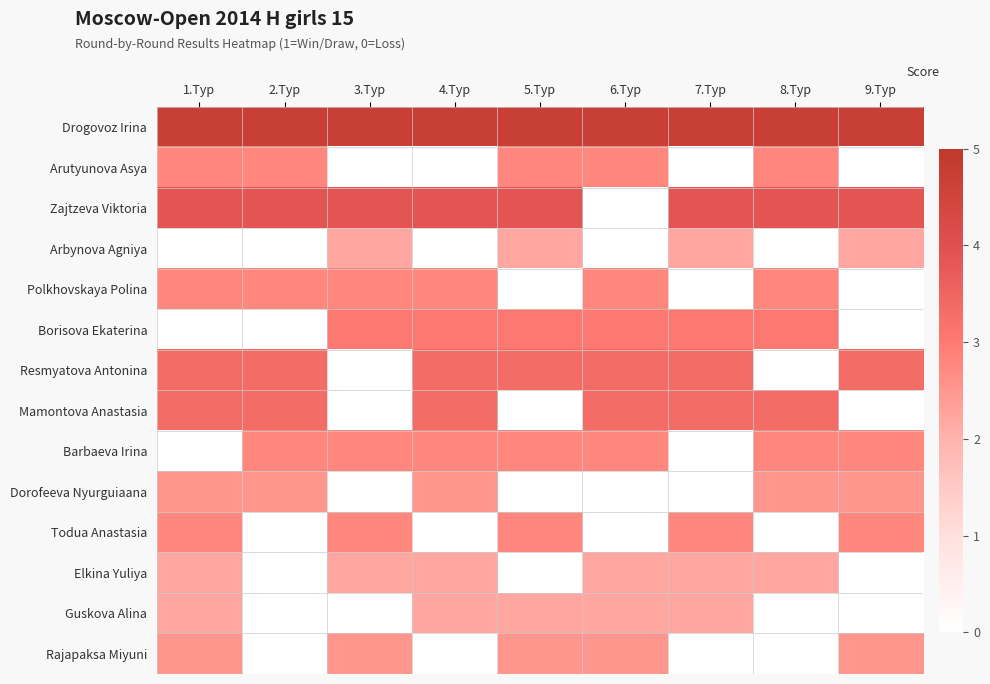

Reading right to left, extract all data points from this chart.

Drogovoz Irina: 9.Тур=4.7	8.Тур=4.7	7.Тур=4.7	6.Тур=4.7	5.Тур=4.7	4.Тур=4.7	3.Тур=4.7	2.Тур=4.7	1.Тур=4.7
Arutyunova Asya: 9.Тур=0.0	8.Тур=2.8	7.Тур=0.0	6.Тур=2.8	5.Тур=2.8	4.Тур=0.0	3.Тур=0.0	2.Тур=2.8	1.Тур=2.8
Zajtzeva Viktoria: 9.Тур=3.9	8.Тур=3.9	7.Тур=3.9	6.Тур=0.0	5.Тур=3.9	4.Тур=3.9	3.Тур=3.9	2.Тур=3.9	1.Тур=3.9
Arbynova Agniya: 9.Тур=2.2	8.Тур=0.0	7.Тур=2.2	6.Тур=0.0	5.Тур=2.2	4.Тур=0.0	3.Тур=2.2	2.Тур=0.0	1.Тур=0.0
Polkhovskaya Polina: 9.Тур=0.0	8.Тур=2.8	7.Тур=0.0	6.Тур=2.8	5.Тур=0.0	4.Тур=2.8	3.Тур=2.8	2.Тур=2.8	1.Тур=2.8
Borisova Ekaterina: 9.Тур=0.0	8.Тур=3.1	7.Тур=3.1	6.Тур=3.1	5.Тур=3.1	4.Тур=3.1	3.Тур=3.1	2.Тур=0.0	1.Тур=0.0
Resmyatova Antonina: 9.Тур=3.3	8.Тур=0.0	7.Тур=3.3	6.Тур=3.3	5.Тур=3.3	4.Тур=3.3	3.Тур=0.0	2.Тур=3.3	1.Тур=3.3
Mamontova Anastasia: 9.Тур=0.0	8.Тур=3.3	7.Тур=3.3	6.Тур=3.3	5.Тур=0.0	4.Тур=3.3	3.Тур=0.0	2.Тур=3.3	1.Тур=3.3
Barbaeva Irina: 9.Тур=2.8	8.Тур=2.8	7.Тур=0.0	6.Тур=2.8	5.Тур=2.8	4.Тур=2.8	3.Тур=2.8	2.Тур=2.8	1.Тур=0.0
Dorofeeva Nyurguiaana: 9.Тур=2.5	8.Тур=2.5	7.Тур=0.0	6.Тур=0.0	5.Тур=0.0	4.Тур=2.5	3.Тур=0.0	2.Тур=2.5	1.Тур=2.5
Todua Anastasia: 9.Тур=2.8	8.Тур=0.0	7.Тур=2.8	6.Тур=0.0	5.Тур=2.8	4.Тур=0.0	3.Тур=2.8	2.Тур=0.0	1.Тур=2.8
Elkina Yuliya: 9.Тур=0.0	8.Тур=2.2	7.Тур=2.2	6.Тур=2.2	5.Тур=0.0	4.Тур=2.2	3.Тур=2.2	2.Тур=0.0	1.Тур=2.2
Guskova Alina: 9.Тур=0.0	8.Тур=0.0	7.Тур=2.2	6.Тур=2.2	5.Тур=2.2	4.Тур=2.2	3.Тур=0.0	2.Тур=0.0	1.Тур=2.2
Rajapaksa Miyuni: 9.Тур=2.5	8.Тур=0.0	7.Тур=0.0	6.Тур=2.5	5.Тур=2.5	4.Тур=0.0	3.Тур=2.5	2.Тур=0.0	1.Тур=2.5